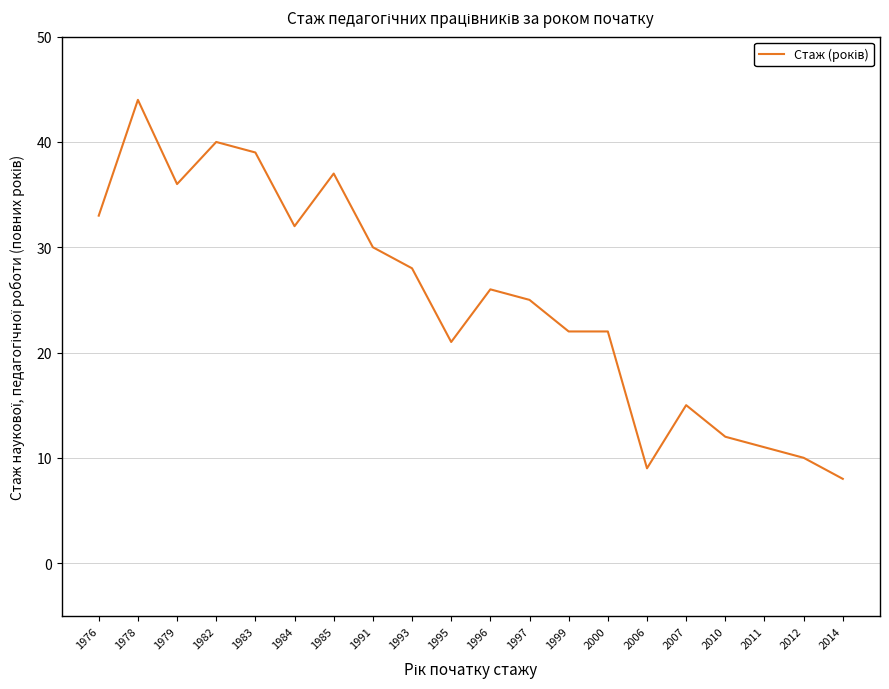

True or false: the data shows 26 at 1996.

True